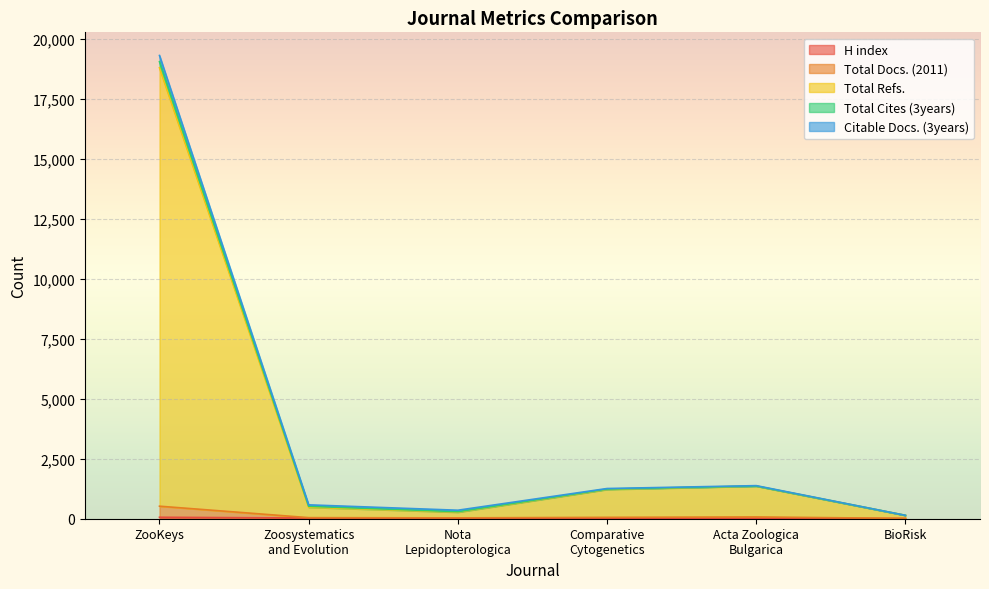

What is the approximate value of Total Cites (3years) at BioRisk, to the nearest 10?

140